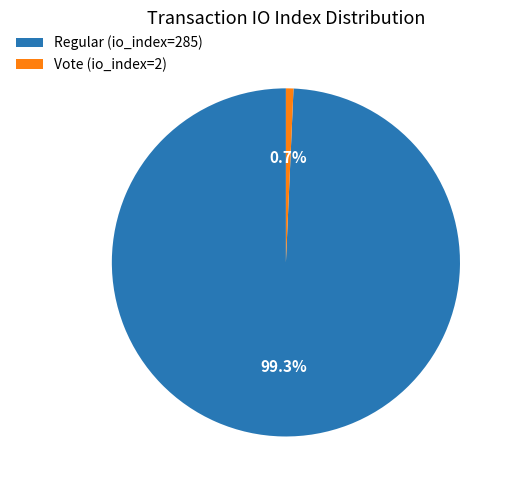

Which slice is the smallest?

Vote (io_index=2)